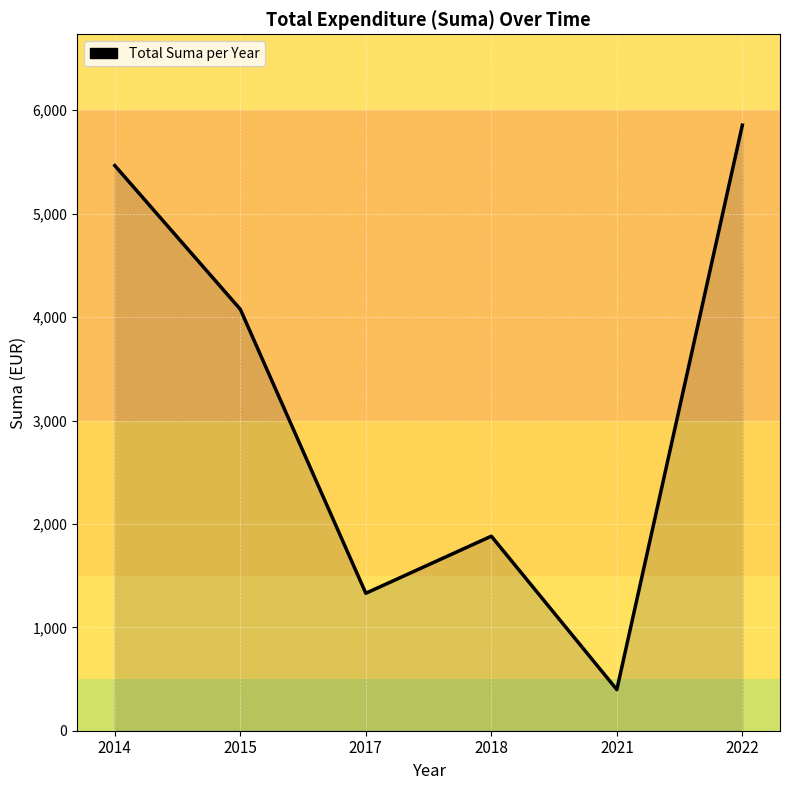

What is the difference between the second highest and minimum values?

5067.7